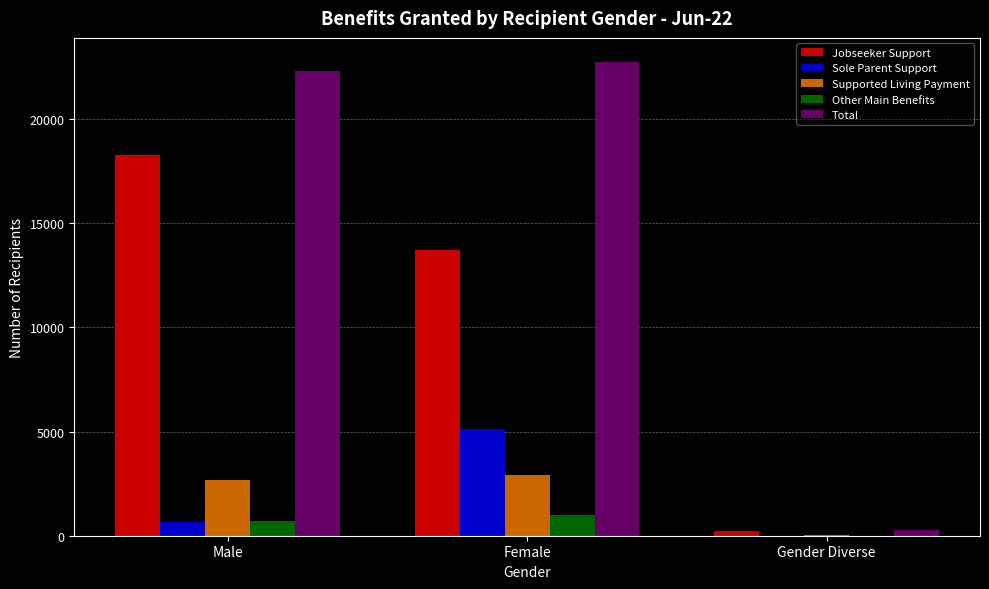

Which category has the highest value in the Jobseeker Support series?

Male